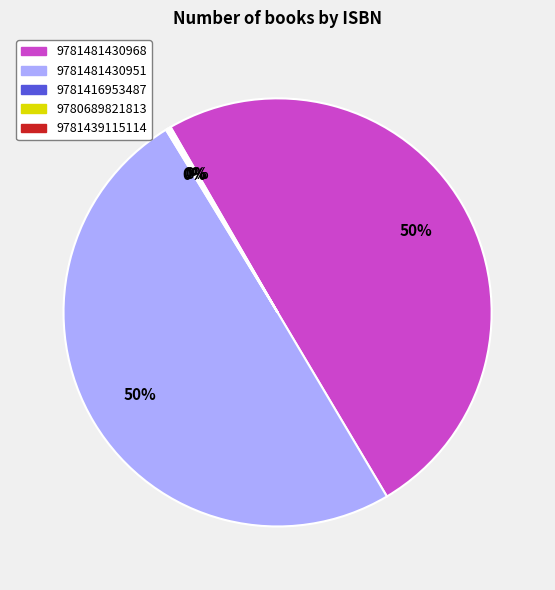

To the nearest percent, what is the combined percentage of 9781481430968 and 9781481430951?

100%